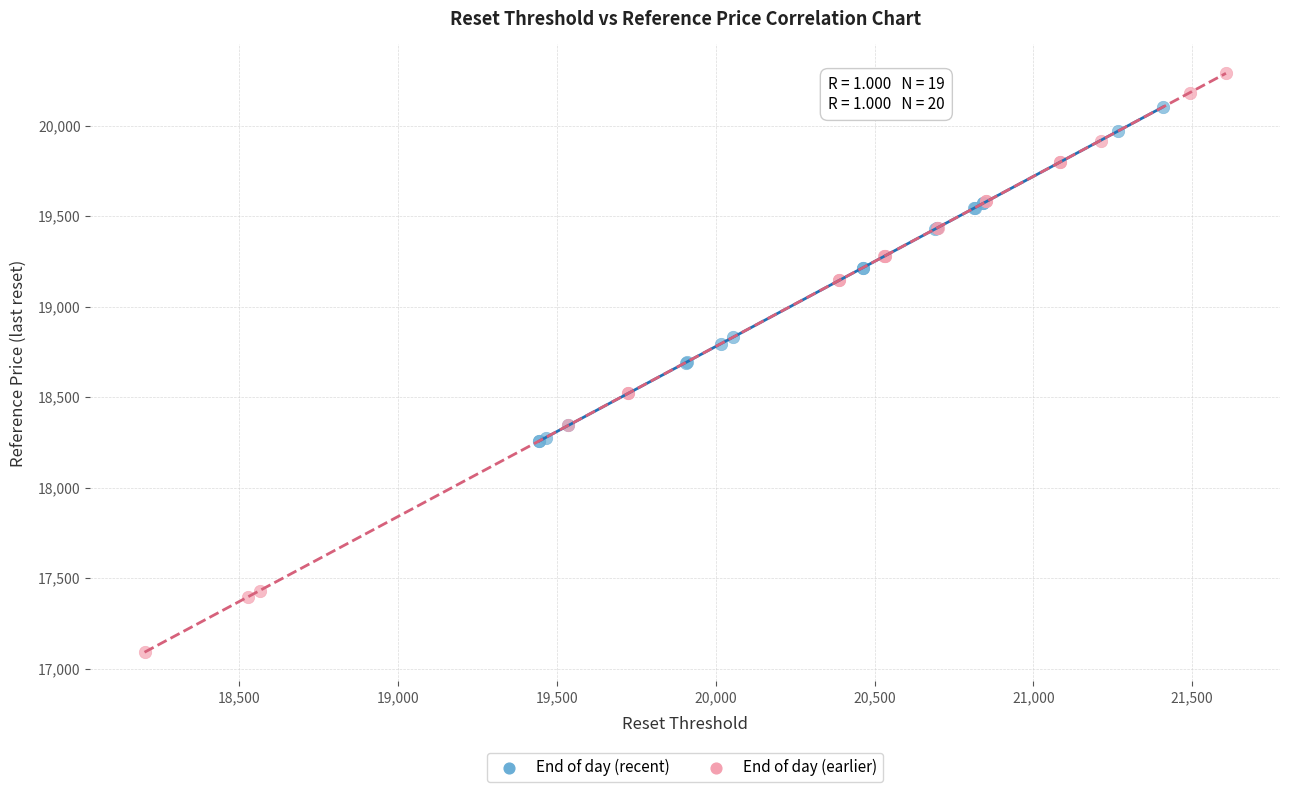

Which series has the largest Y range (max minus min)?

End of day (earlier)